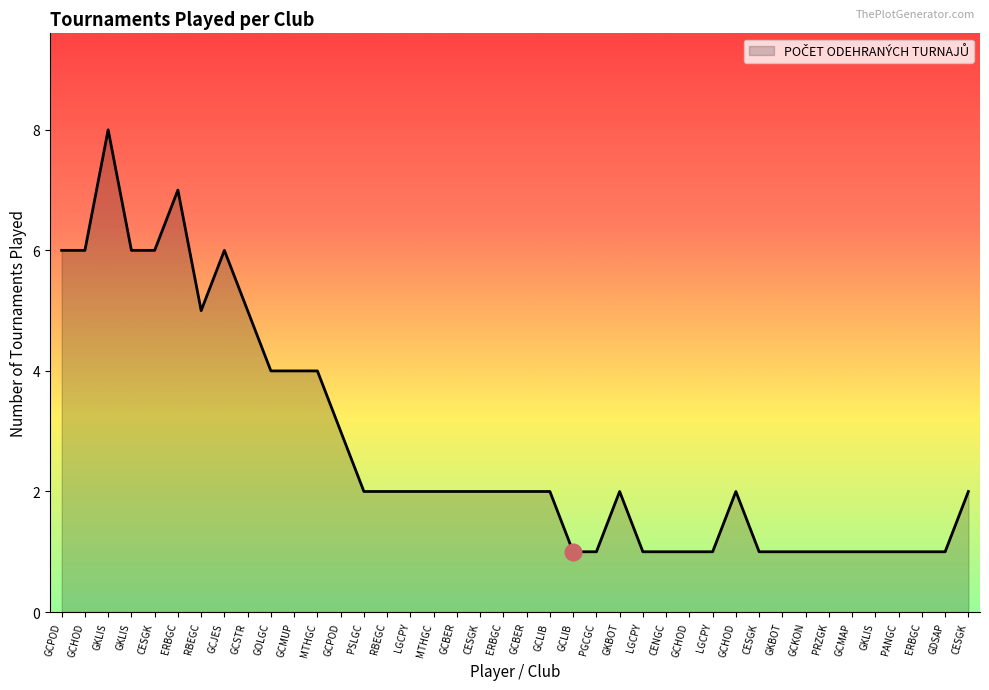

At which category does the chart reach its minimum across all series?

GCLIB